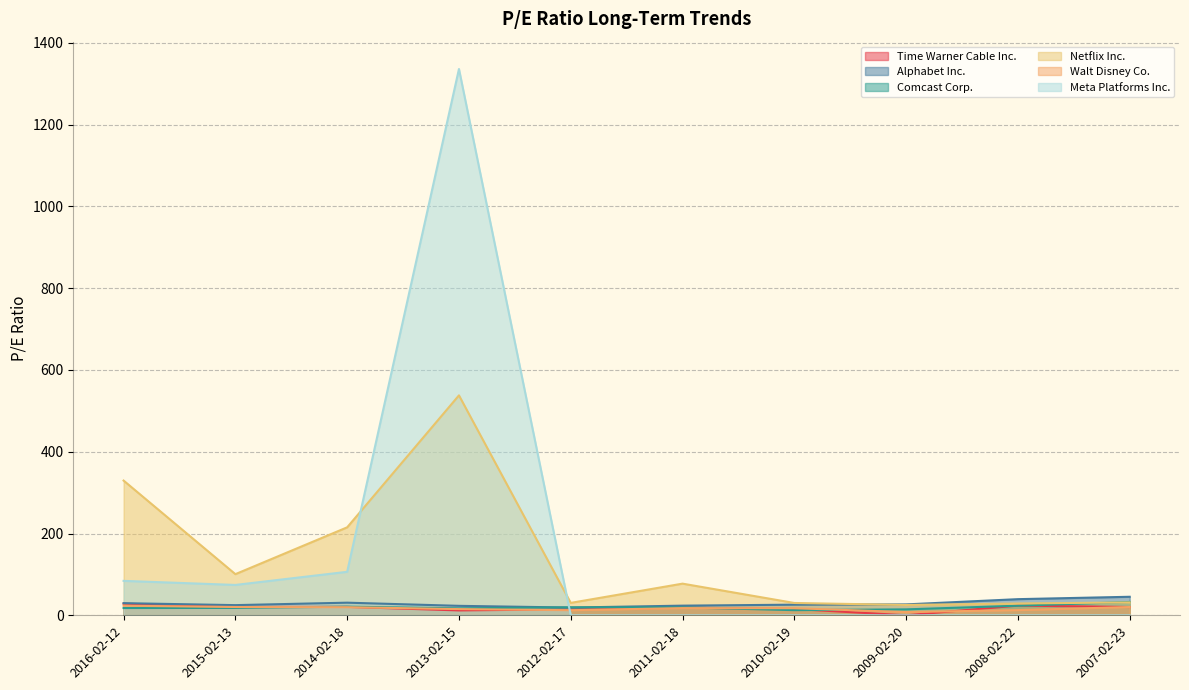

Between 2009-02-20 and 2014-02-18, which is larger?

2014-02-18